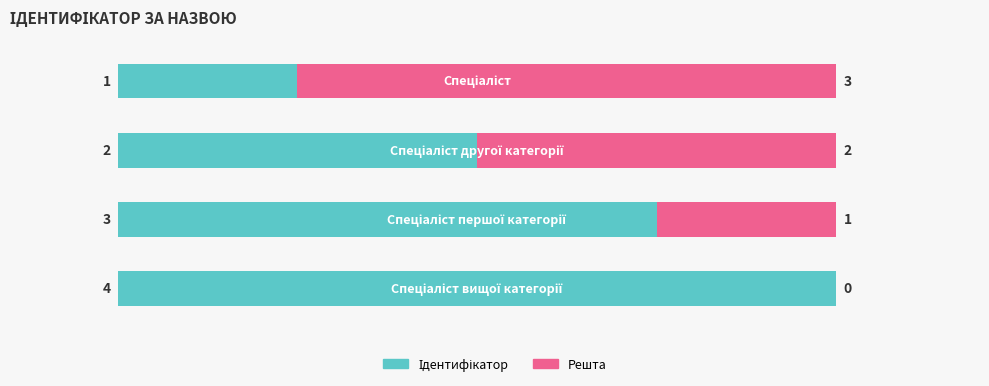

Reading left to right, extract all data points from this chart.

Спеціаліст=1	Спеціаліст другої категорії=2	Спеціаліст першої категорії=3	Спеціаліст вищої категорії=4